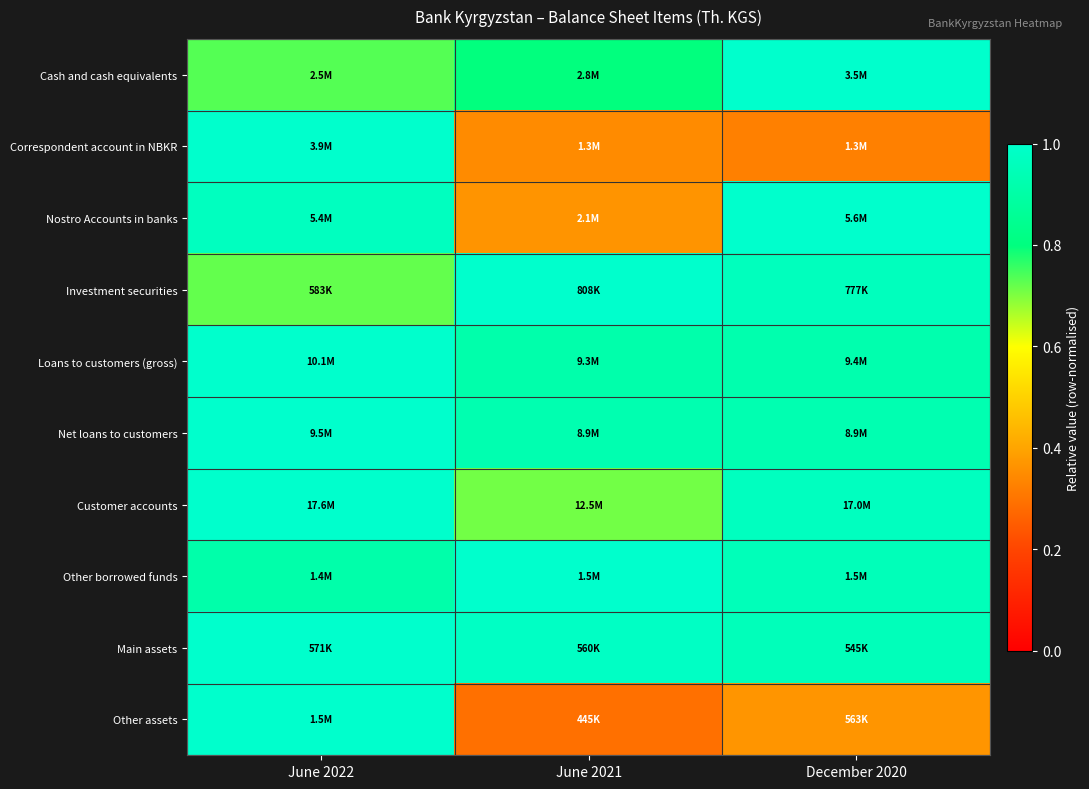

Which has a higher value, June 2021 or December 2020?

December 2020